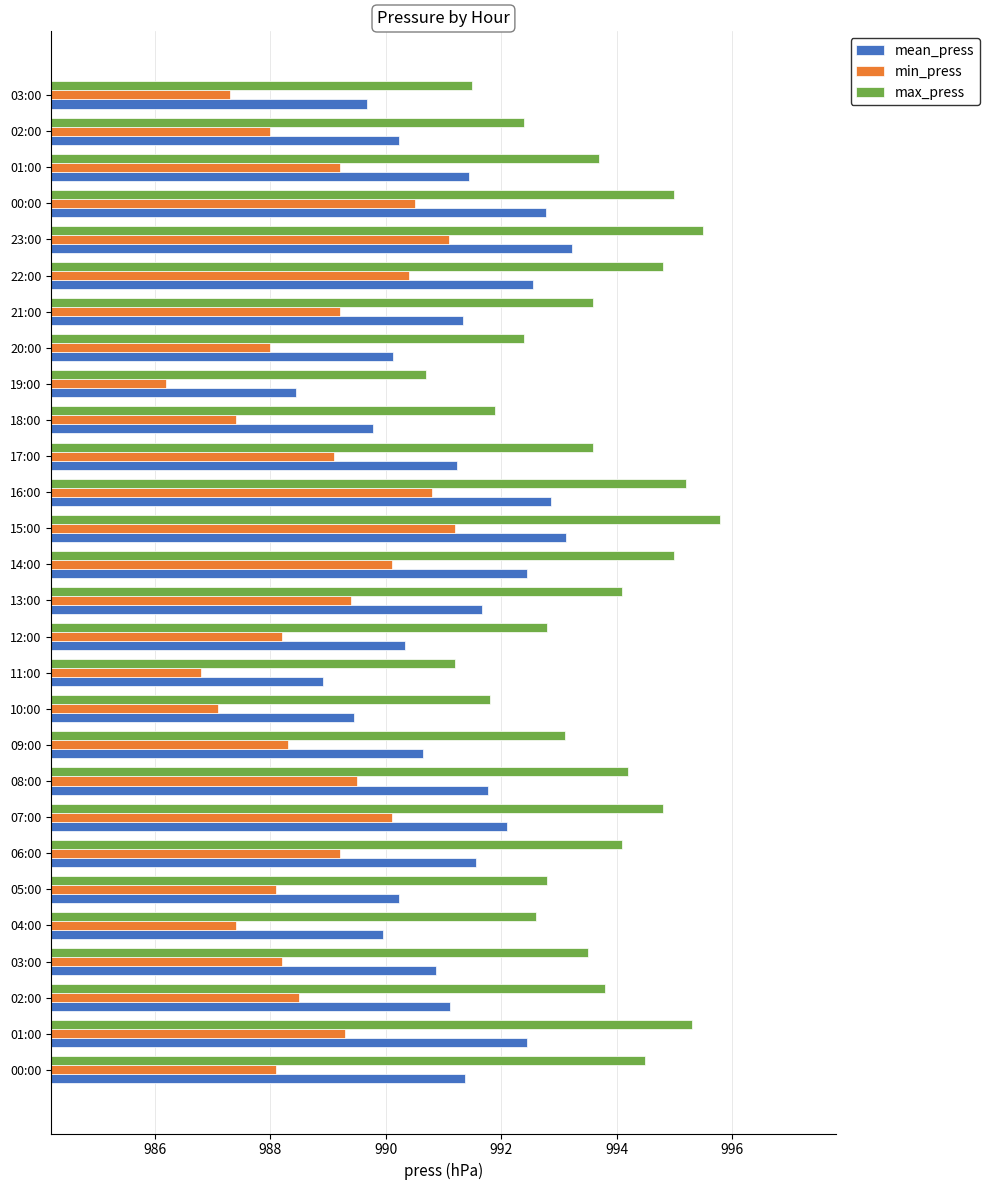

What is the value of the mean_press bar at the 28th from the left?

989.7